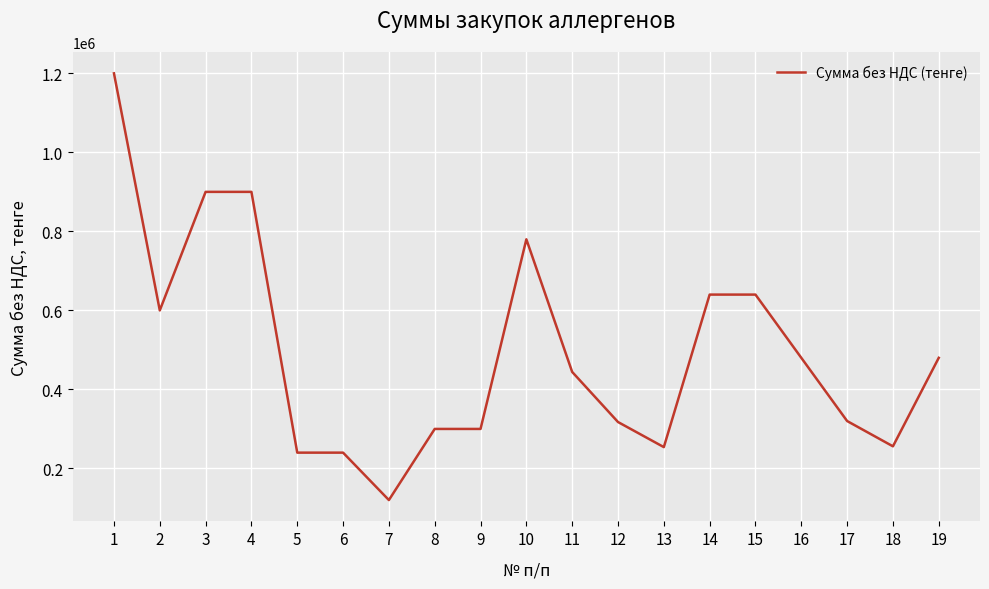

The value at 1 is 1200000. True or false?

True